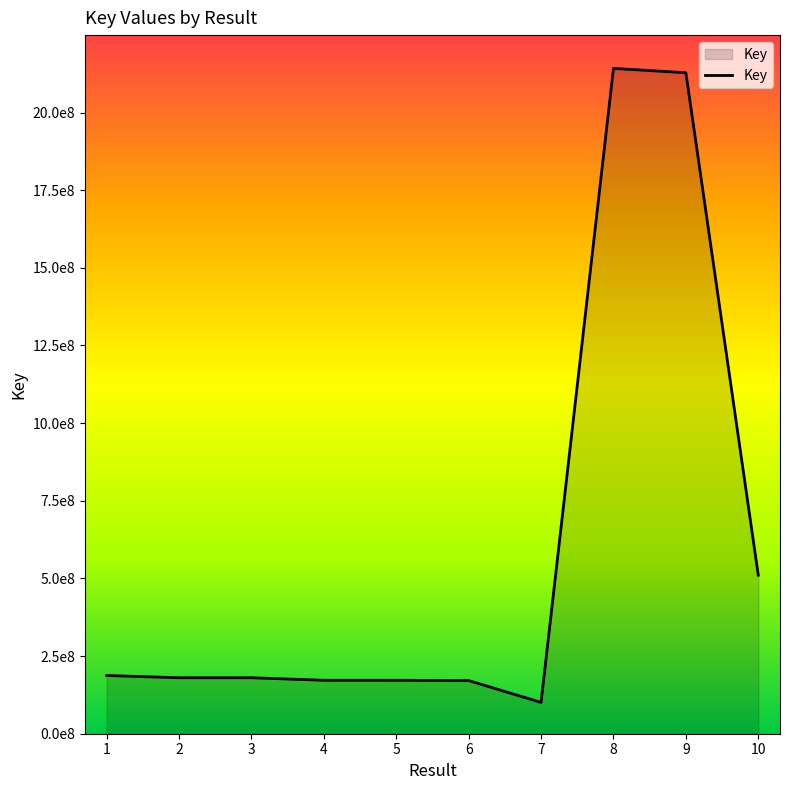

True or false: the data has more than 0 interior local peaks.

True